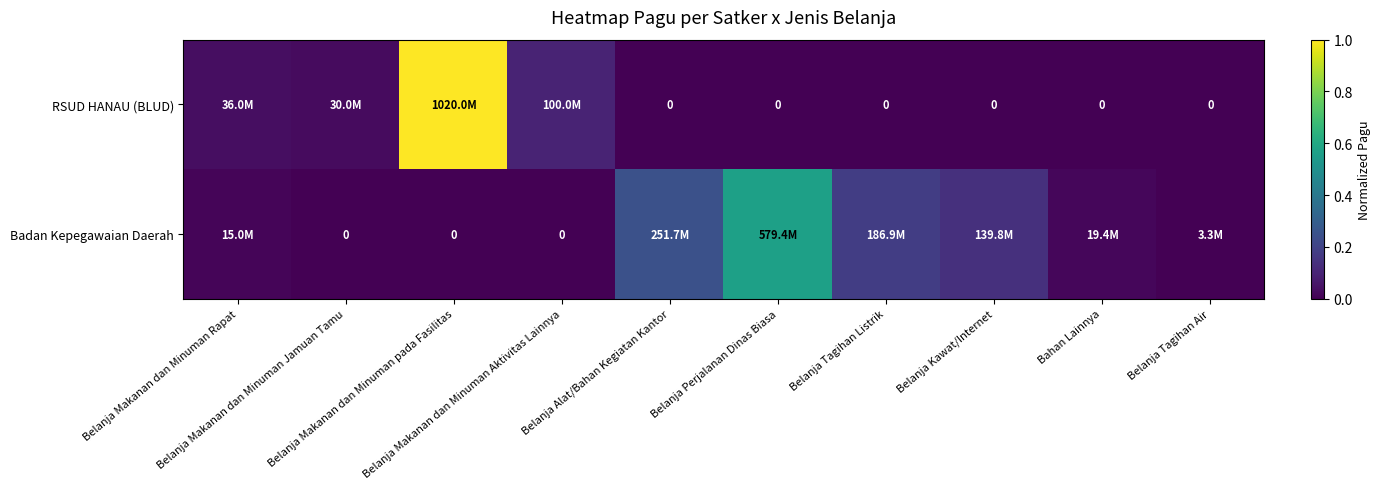

What is the sum of the Badan Kepegawaian Daerah values at Belanja Perjalanan Dinas Biasa and Belanja Makanan dan Minuman pada Fasilitas?

0.6